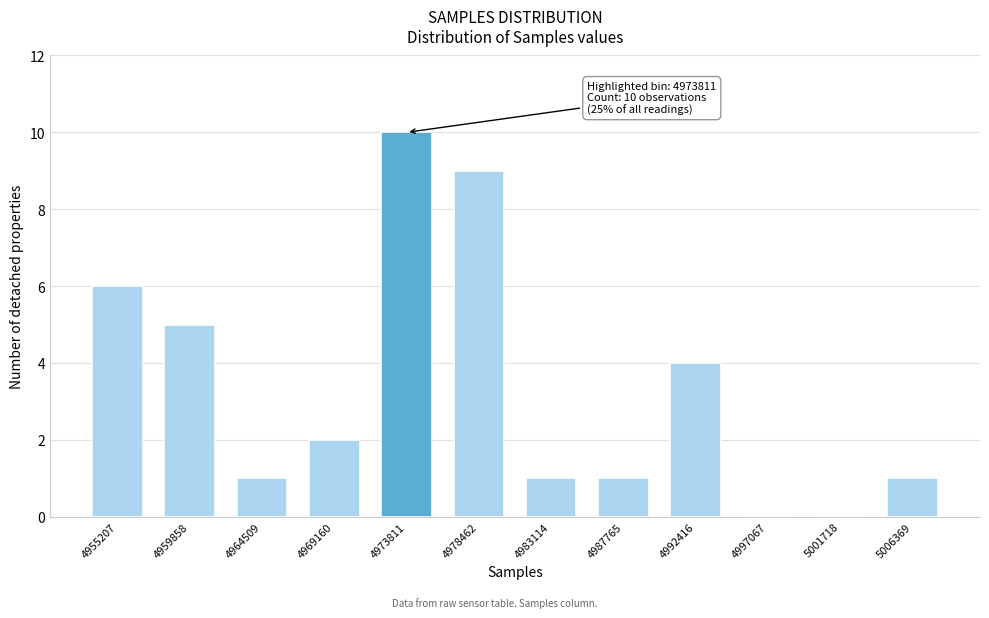

Reading left to right, what are all the values shown in this chart?

4955207=6	4959858=5	4964509=1	4969160=2	4973811=10	4978462=9	4983114=1	4987765=1	4992416=4	4997067=0	5001718=0	5006369=1